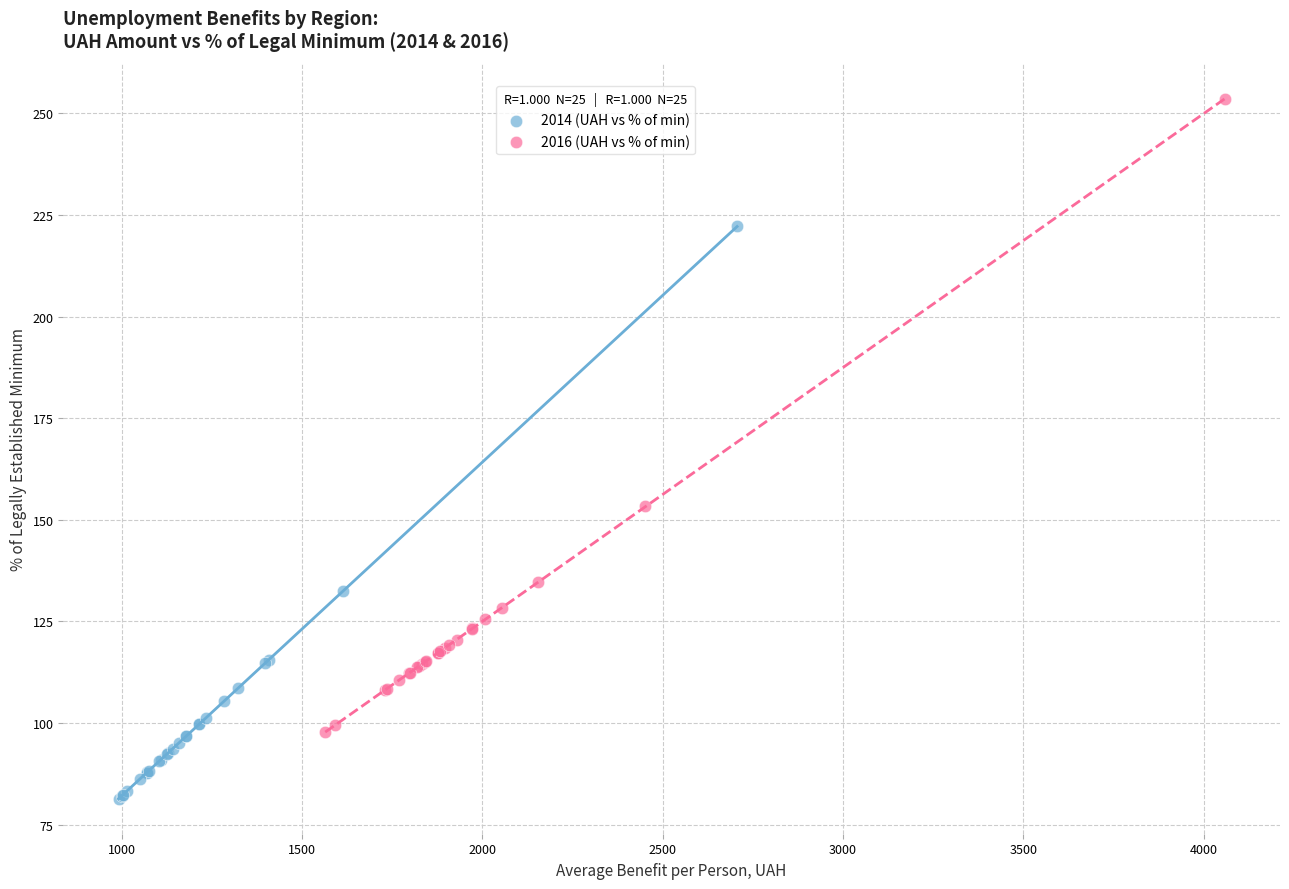

Which series contains the lowest Y value?

2014 (UAH vs % of min)